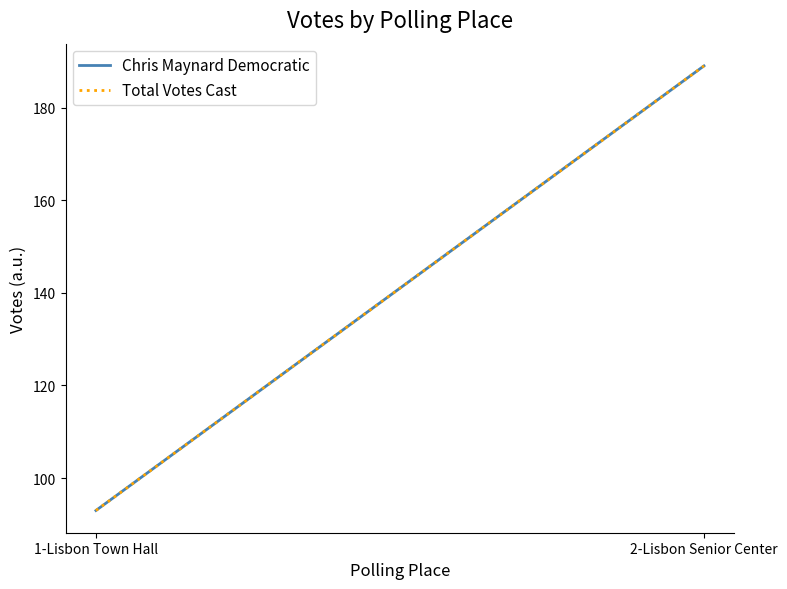

Which category has the highest value across all series?

2-Lisbon Senior Center